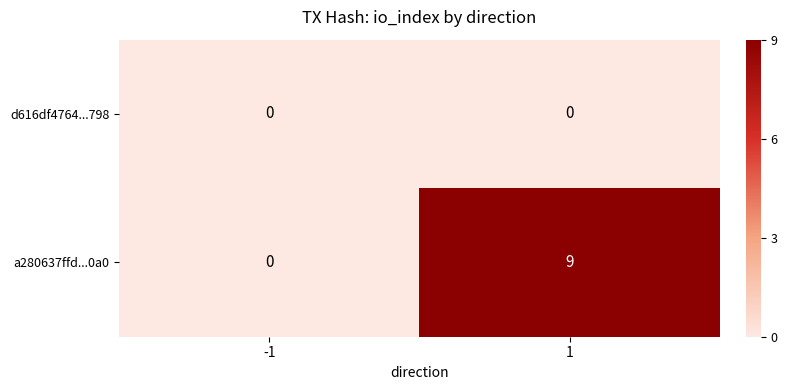

Reading right to left, list all the values displayed in this chart.

d616df4764...798: 0	0
a280637ffd...0a0: 9	0